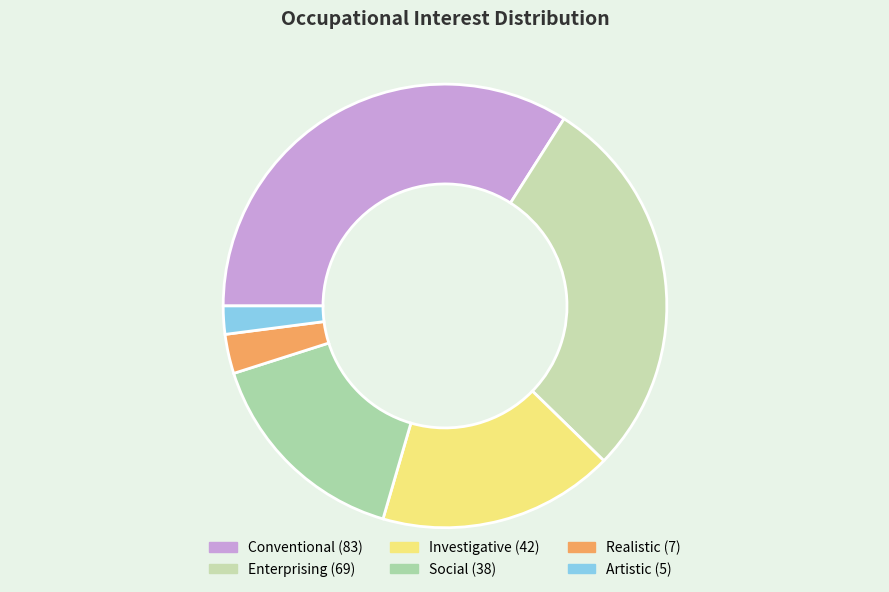

Does any single category account for the majority?

No